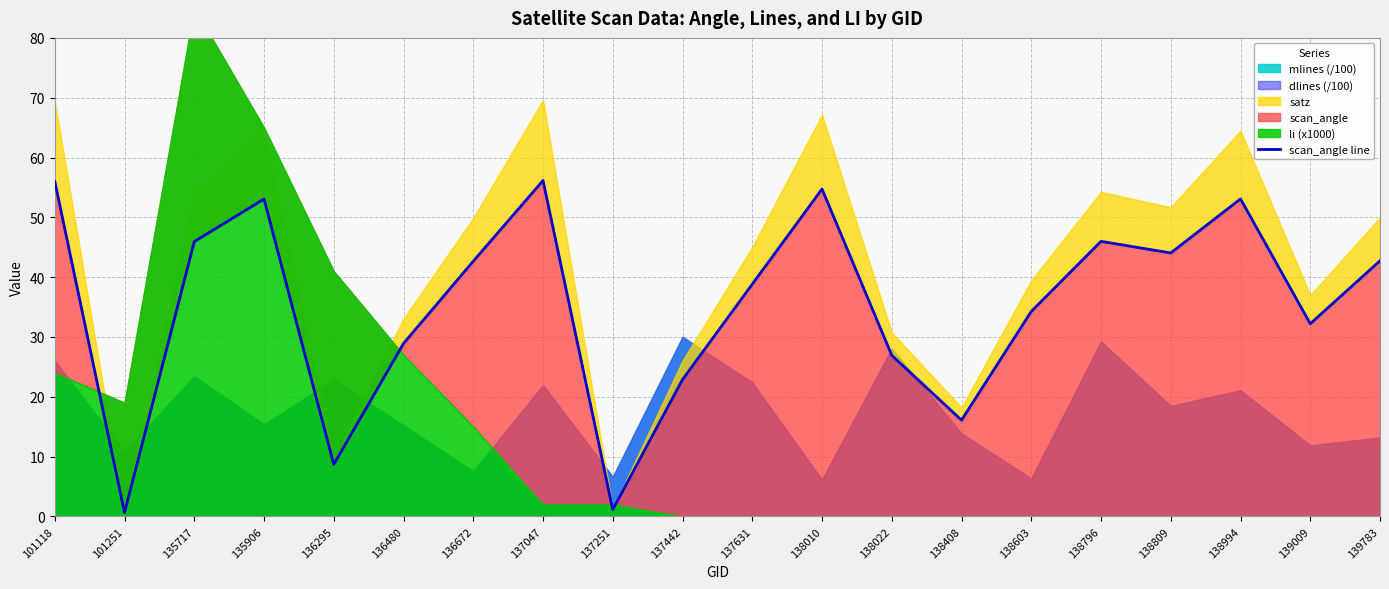

List the labels in order of value, largest first.

137047, 101118, 138010, 138994, 135906, 138796, 135717, 138809, 139783, 136672, 137631, 138603, 139009, 136480, 138022, 137442, 138408, 136295, 137251, 101251